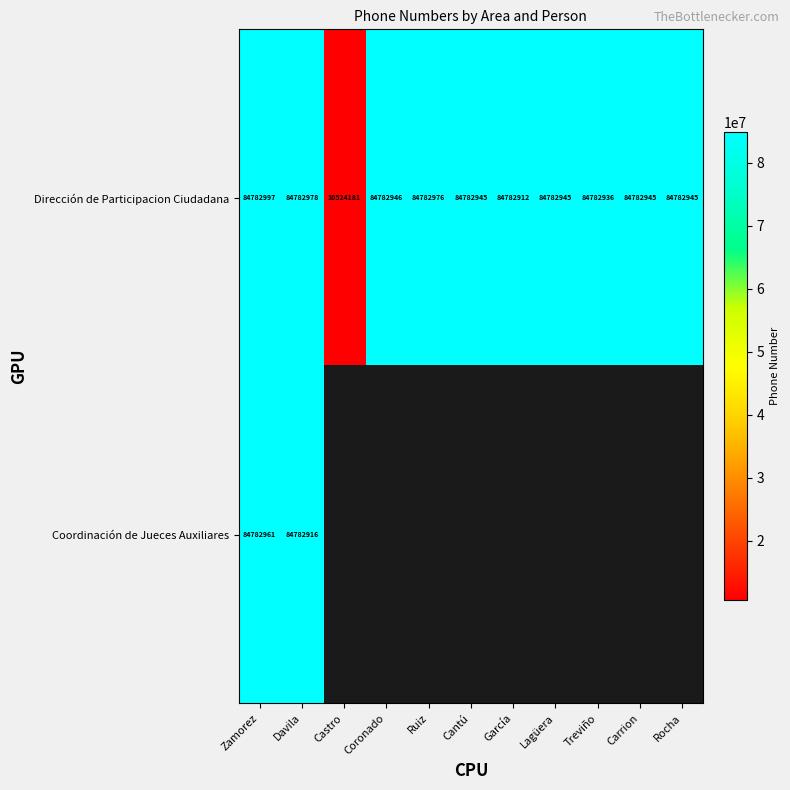

How many series are shown in this chart?

2